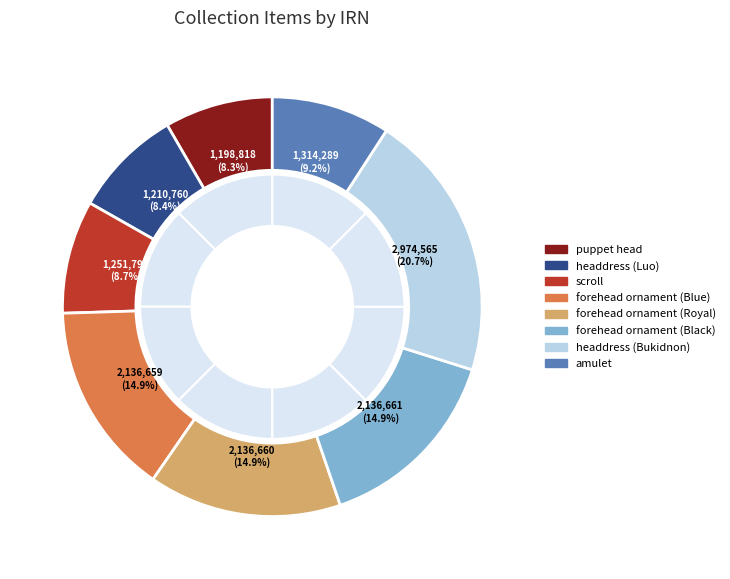

True or false: headdress (Luo) accounts for 8% of the total.

True